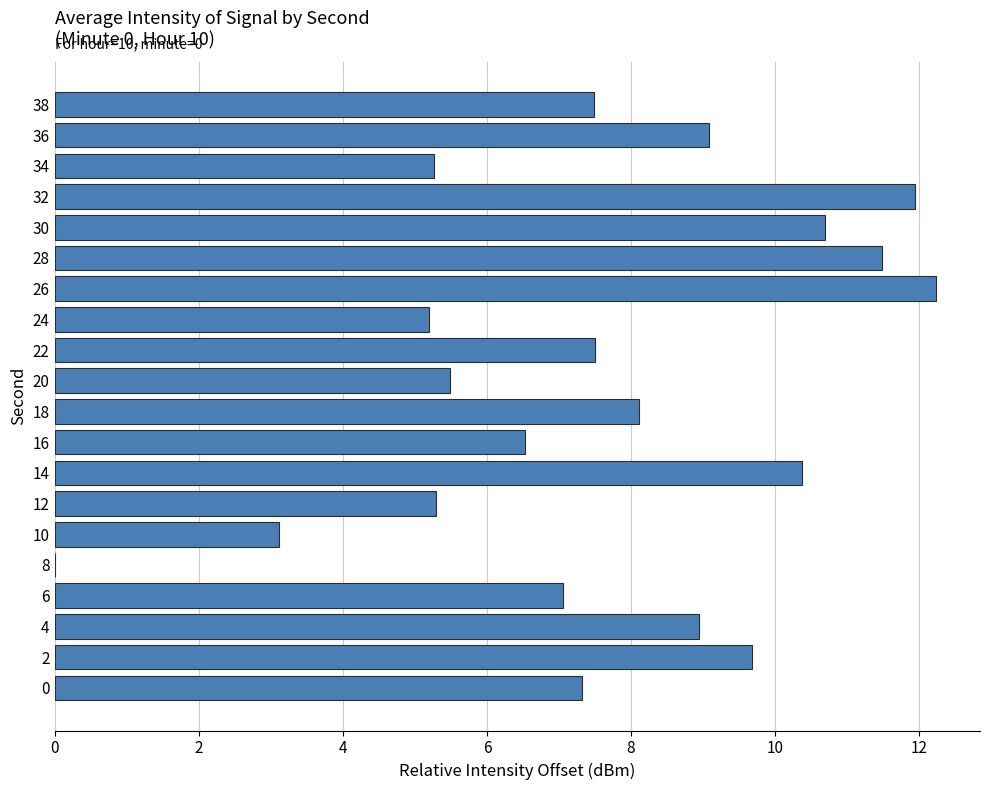

The value at 20 is 9.3. True or false?

False